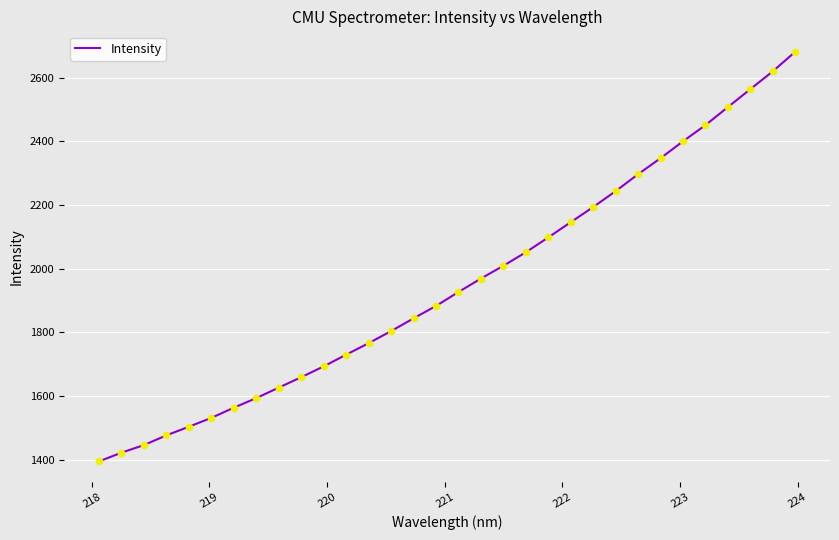

What is the difference between the maximum and minimum values?

1287.7